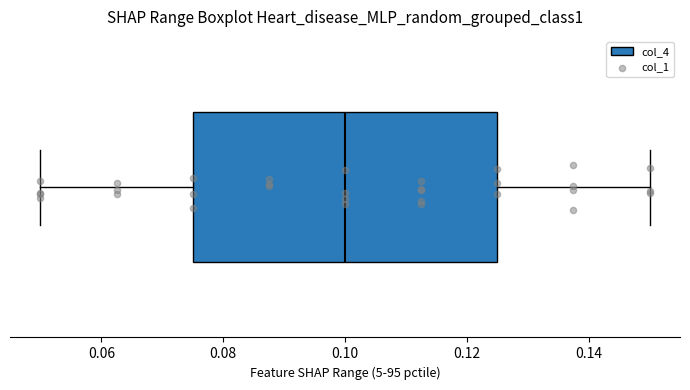

Read this box plot against the x-axis: the position of the median line, the range covered by the box, and the ends of both whiskers. The values are not printed on the chart, so give them approximately, as read against the axis.

median 0.100, box 0.076 to 0.126, whiskers 0.050 to 0.150